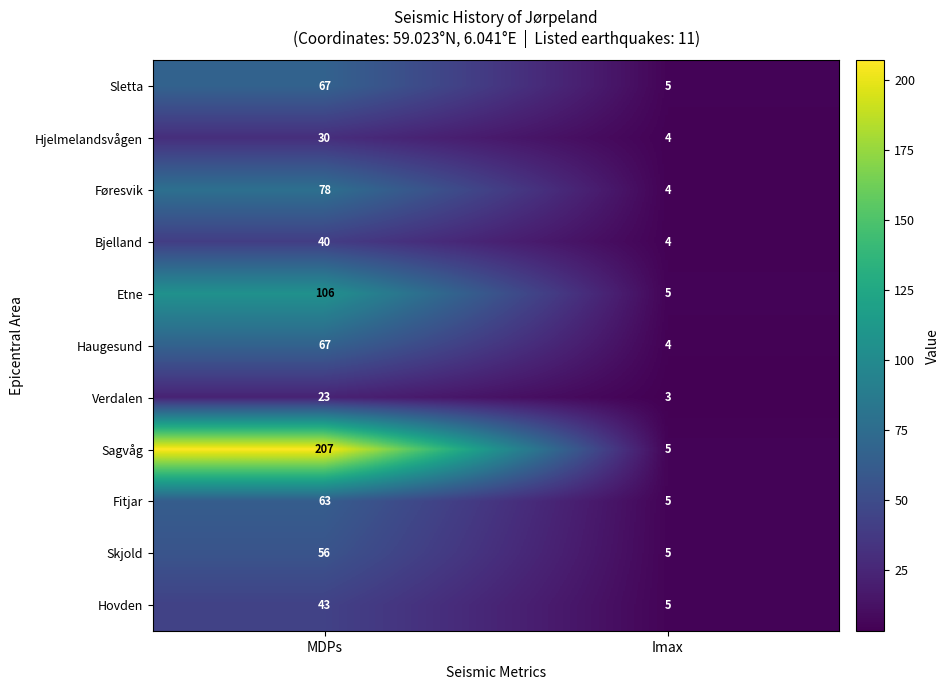

At which label is Skjold closest to 30?

Imax